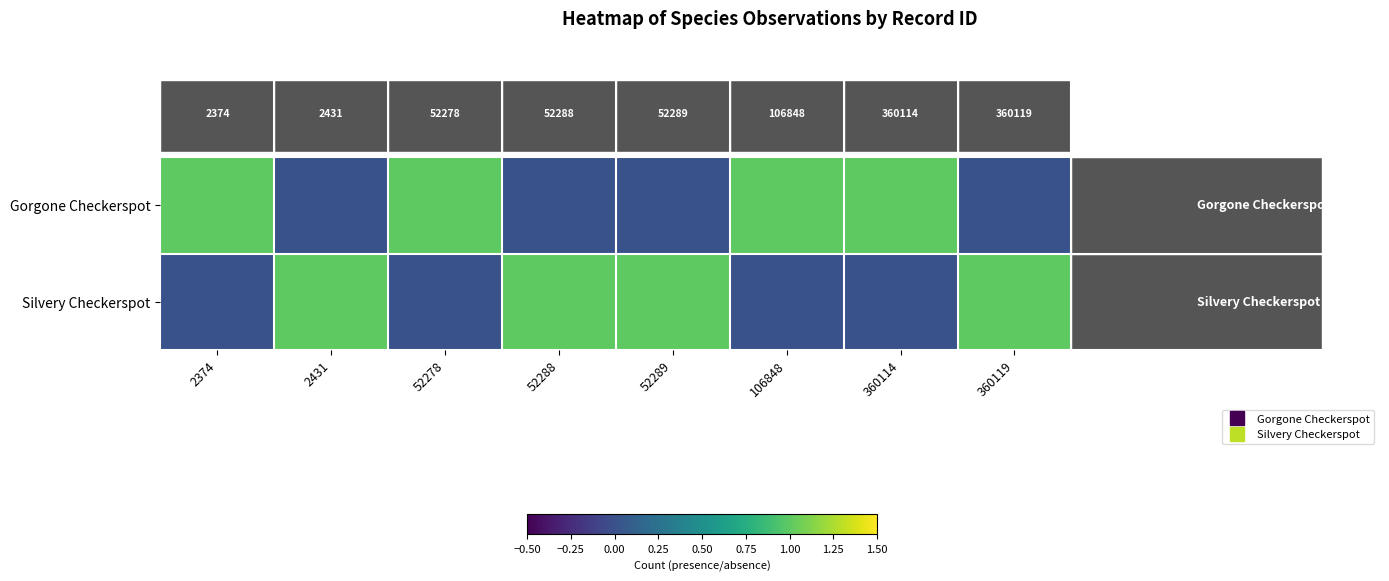

Rank the series at 360114 from lowest to highest value.

Silvery Checkerspot, Gorgone Checkerspot